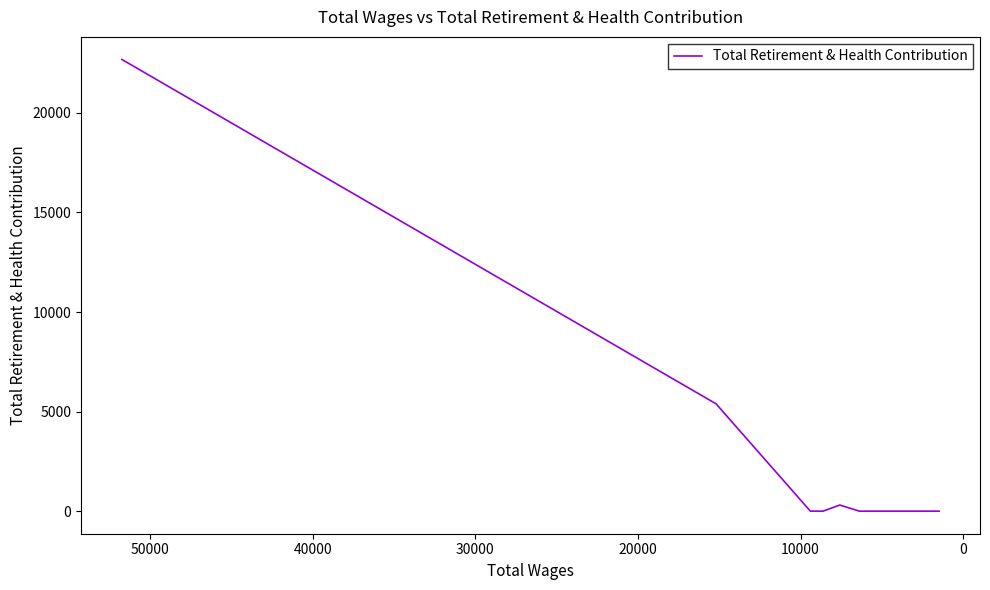

True or false: there are more than 0 points higher than both neighbors.

True